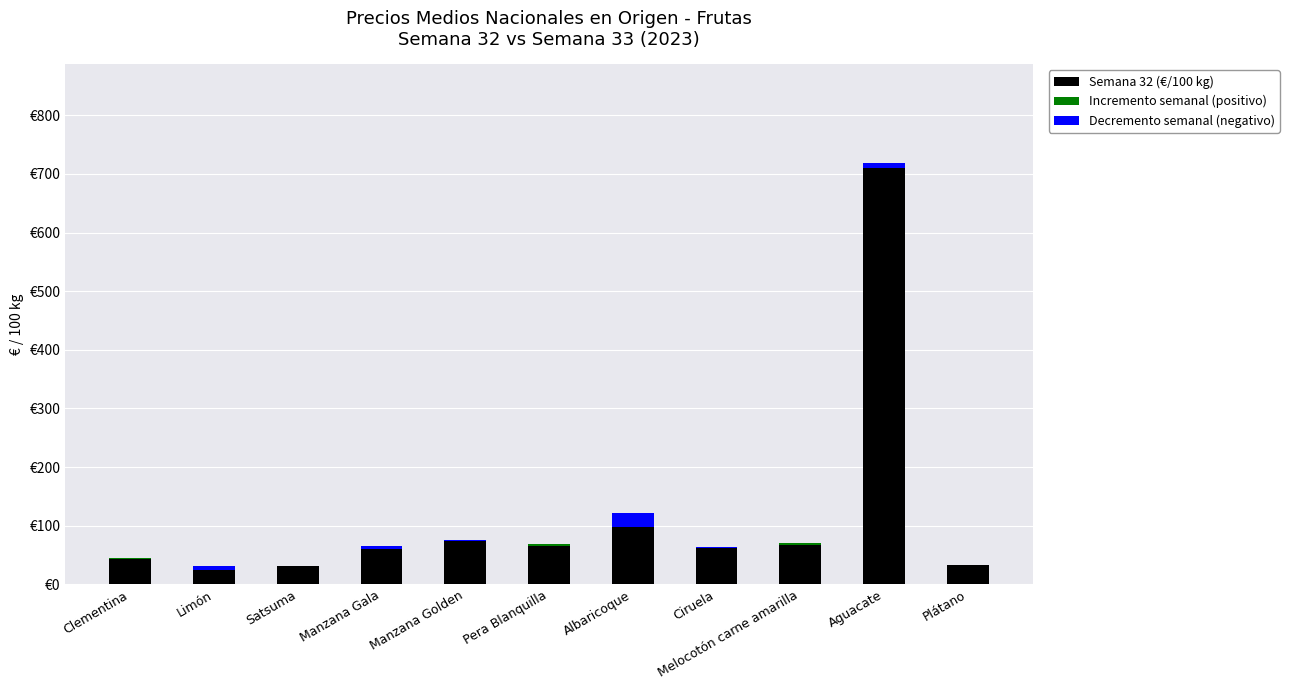

Is the value of Semana 32 (€/100 kg) at Clementina greater than the value of Decremento semanal (negativo) at Limón?

Yes